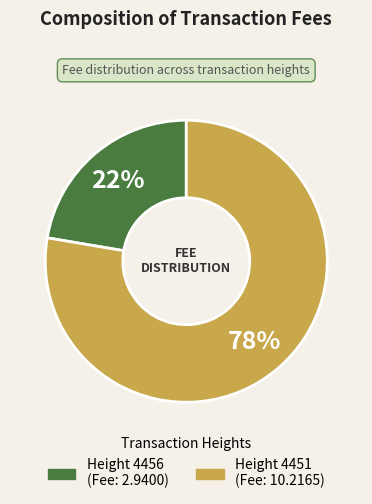

Is there any slice that represents more than half of the pie?

Yes